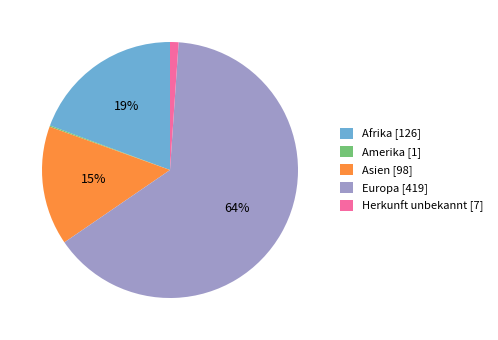

To the nearest percent, what is the difference between the Europa [419] and Afrika [126] slice percentages?

45%